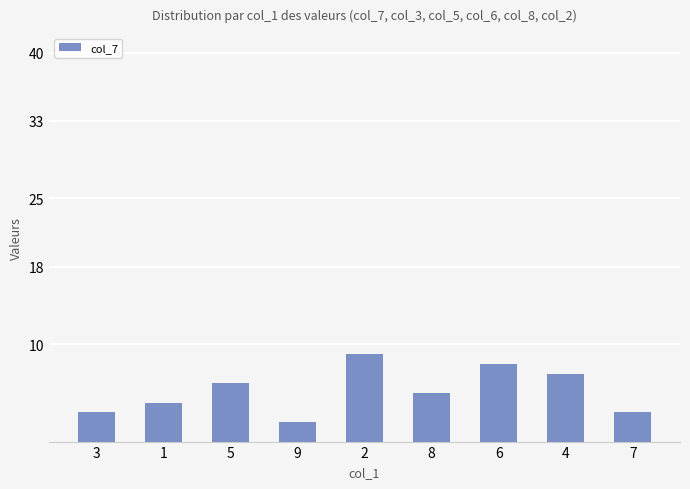

What is the ratio of the value at 8 to the value at 5?

0.8